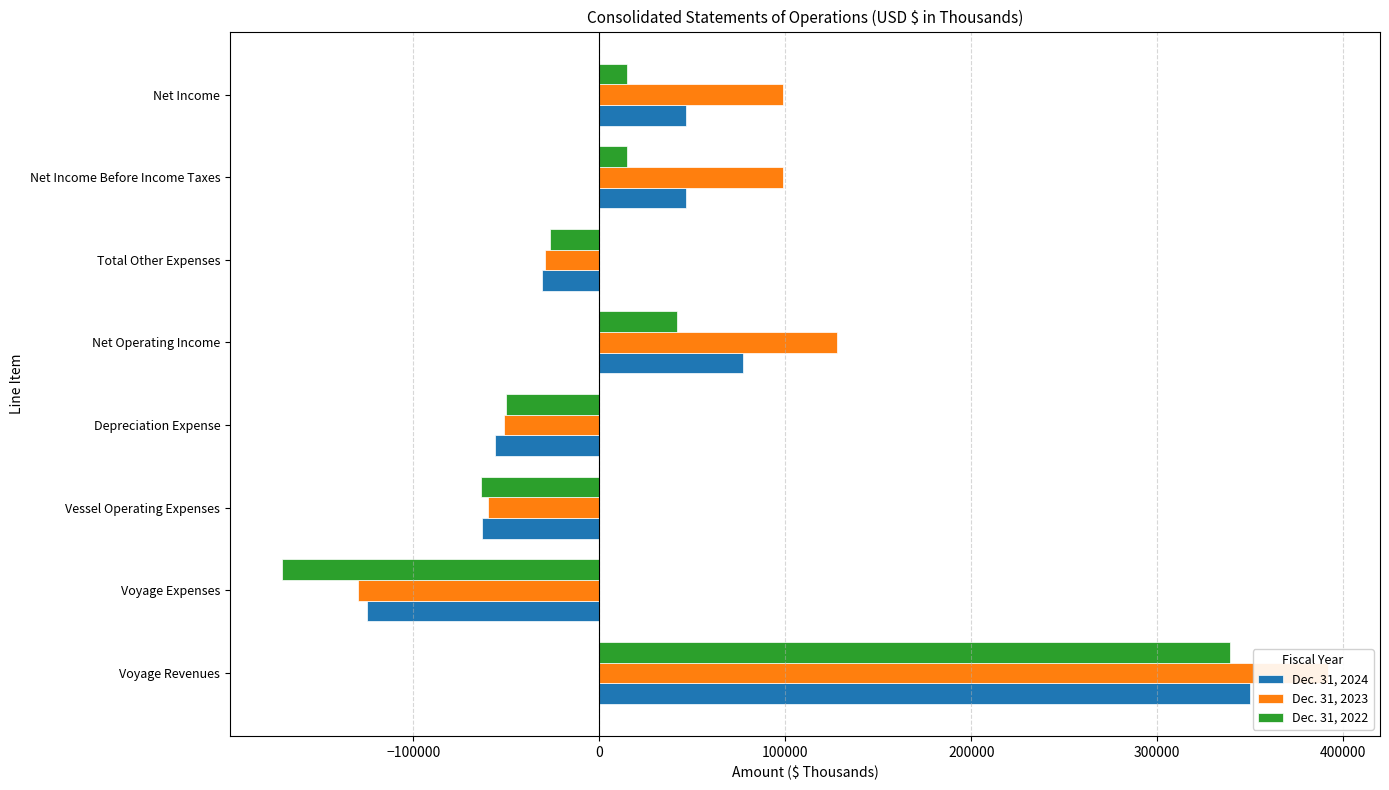

Count the number of data series in this chart.

3